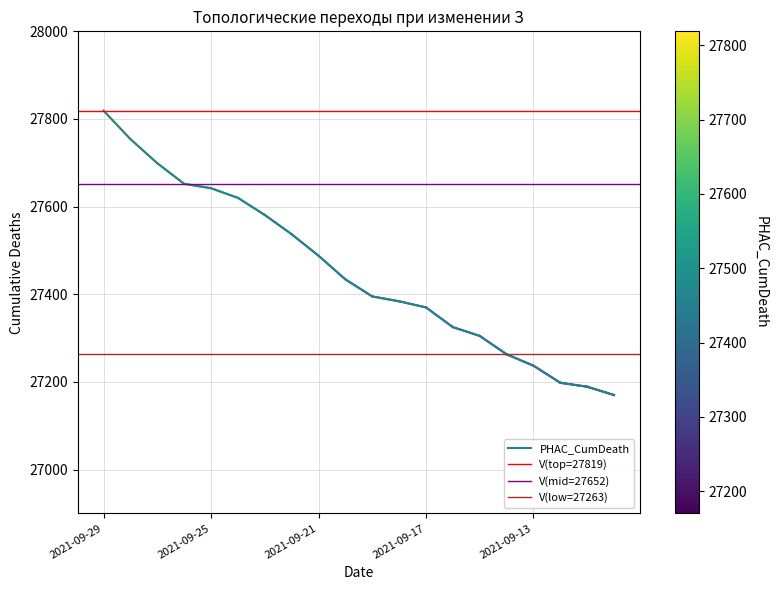

List the labels in order of value, smallest first.

2021-09-10, 2021-09-11, 2021-09-12, 2021-09-13, 2021-09-14, 2021-09-15, 2021-09-16, 2021-09-17, 2021-09-18, 2021-09-19, 2021-09-20, 2021-09-21, 2021-09-22, 2021-09-23, 2021-09-24, 2021-09-25, 2021-09-26, 2021-09-27, 2021-09-28, 2021-09-29